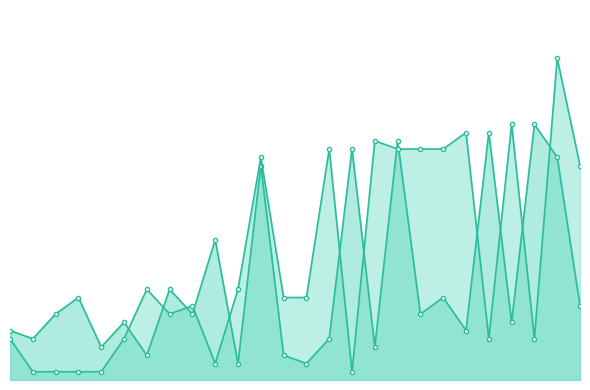

Does the chart have visible grid lines?

No